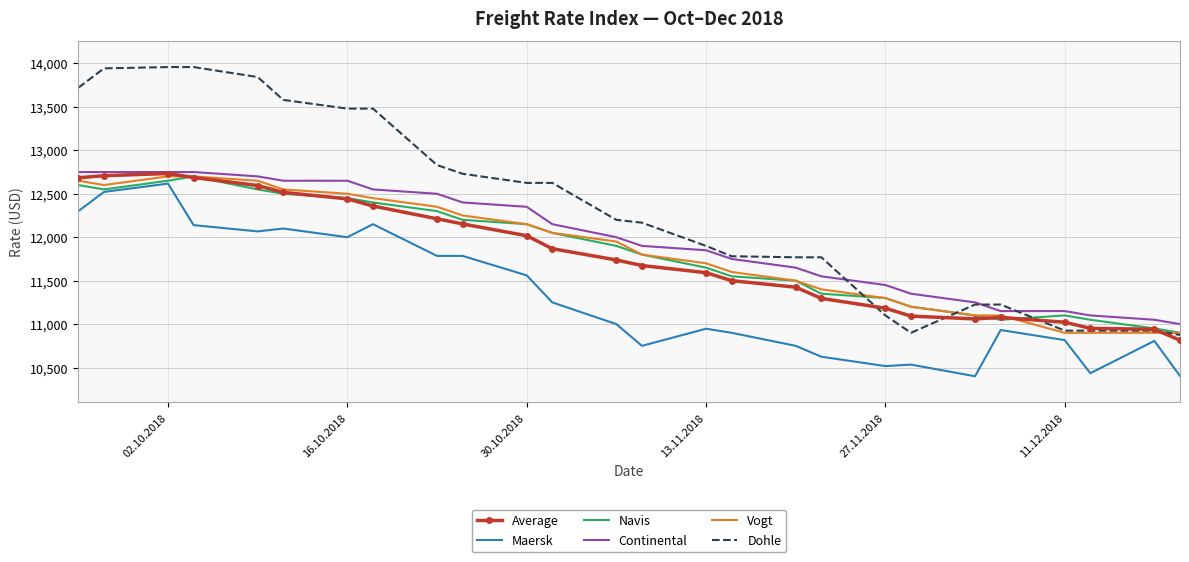

True or false: Maersk and Dohle intersect in this chart.

False